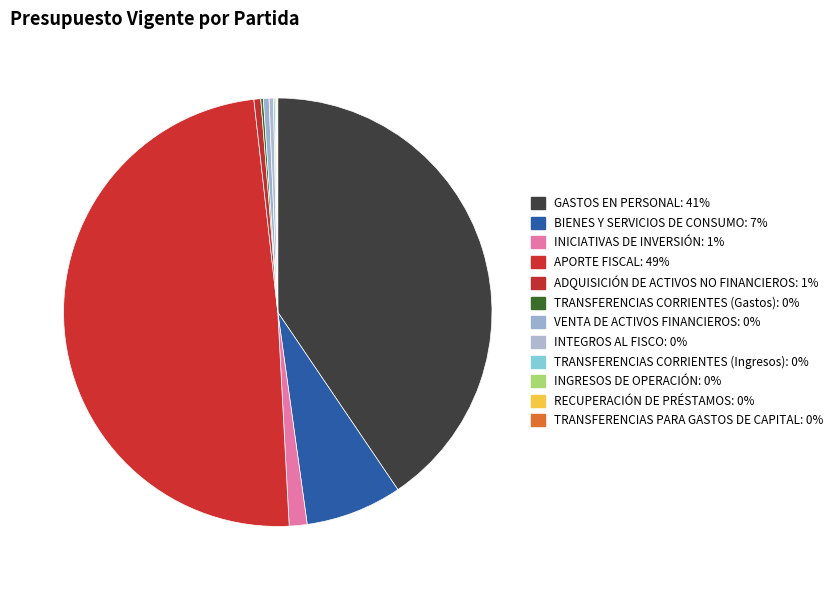

How many slices are in this pie chart?

12